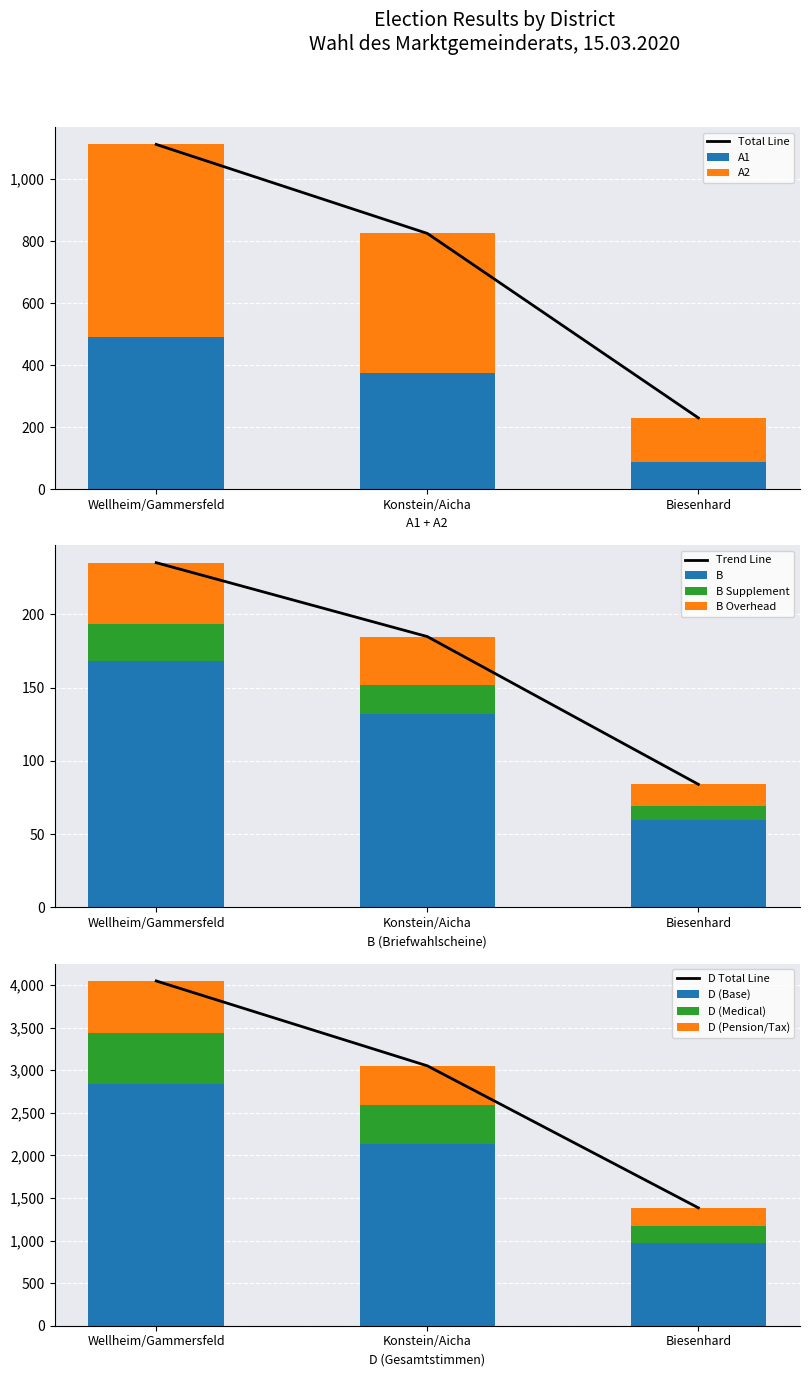

Reading right to left, extract all data points from this chart.

A1: 87.0	375.0	491.0
A2: 143.0	450.0	621.0
B: 84.0	184.8	235.2
D: 1384.0	3051.0	4047.0